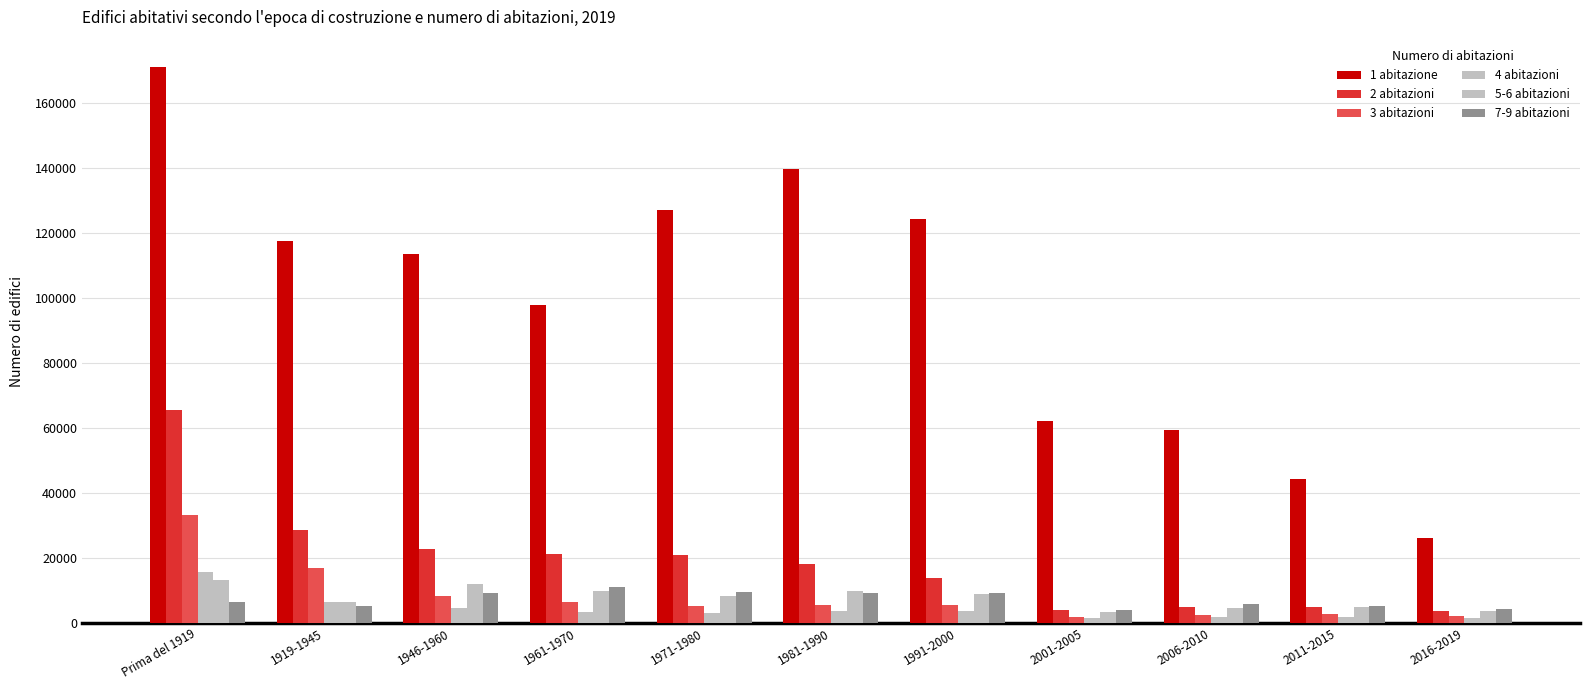

Is it true that 7-9 abitazioni equals 9245 at 1991-2000?

True